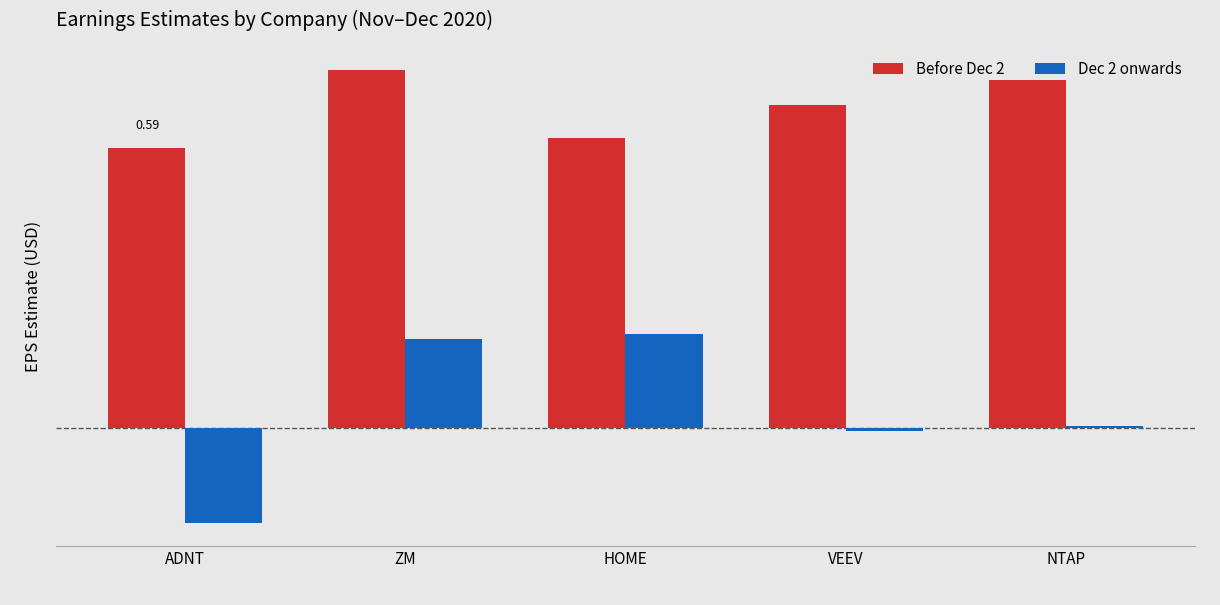

List the labels in order of Before Dec 2 value, largest first.

ZM, NTAP, VEEV, HOME, ADNT